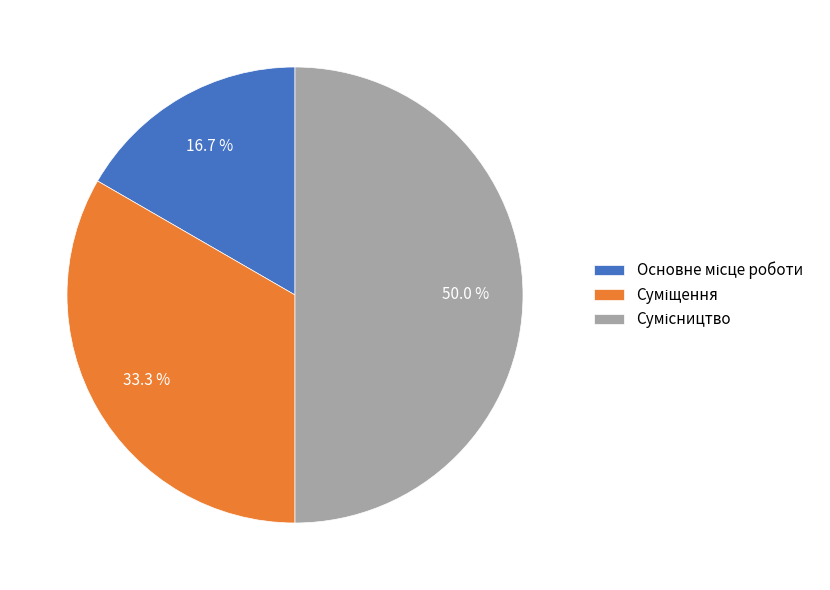

To the nearest percent, what is the difference between the Суміщення and Основне місце роботи slice percentages?

17%